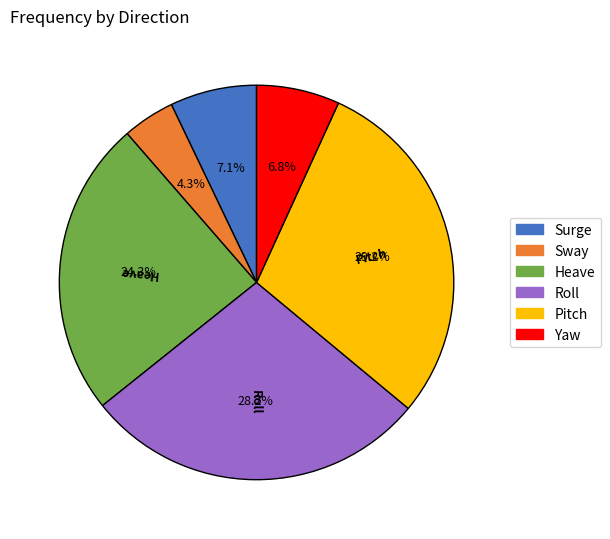

Combined, what portion of the pie is Pitch and Surge?

36.3%